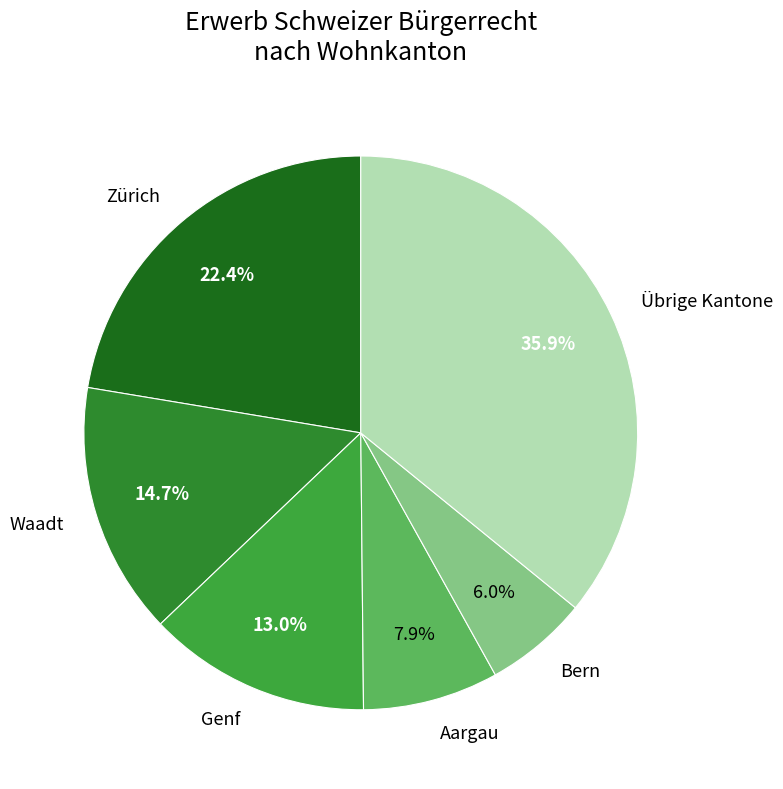

Which slice is the smallest?

Bern